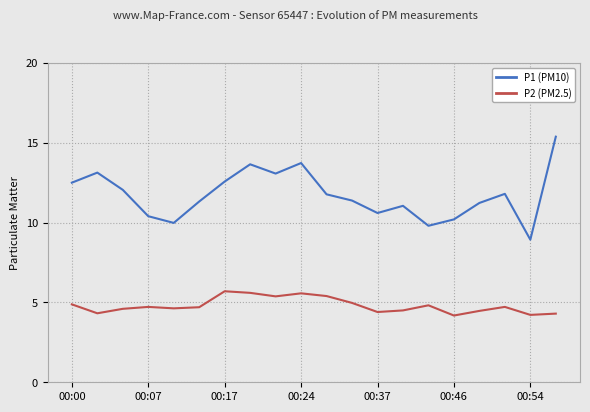

At how many categories does at least one series exceed 6?

20